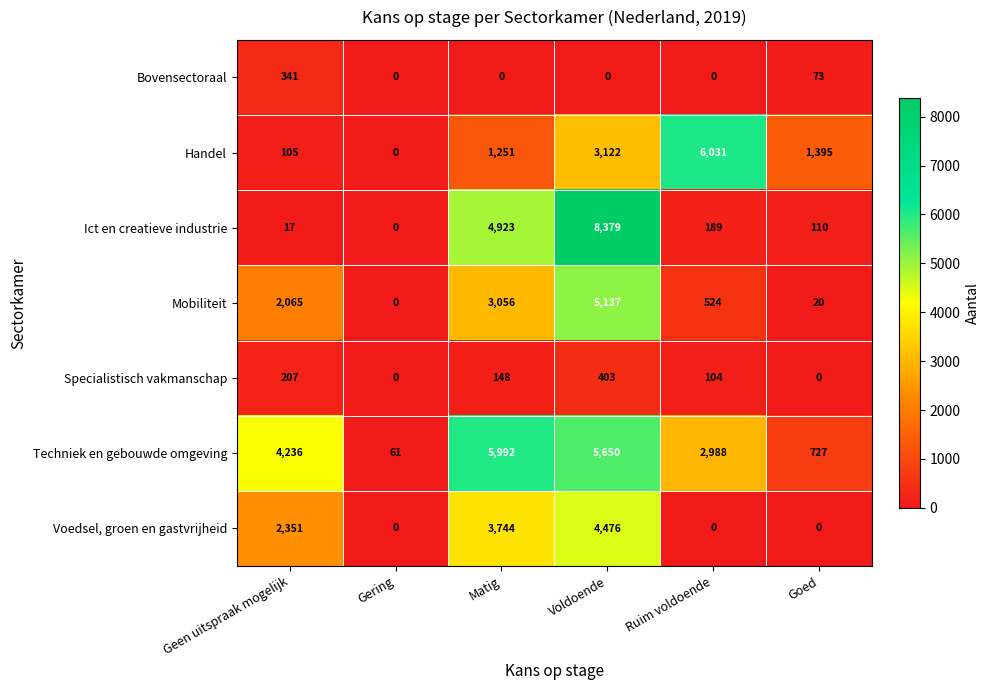

Which series has the widest spread of values?

Ict en creatieve industrie